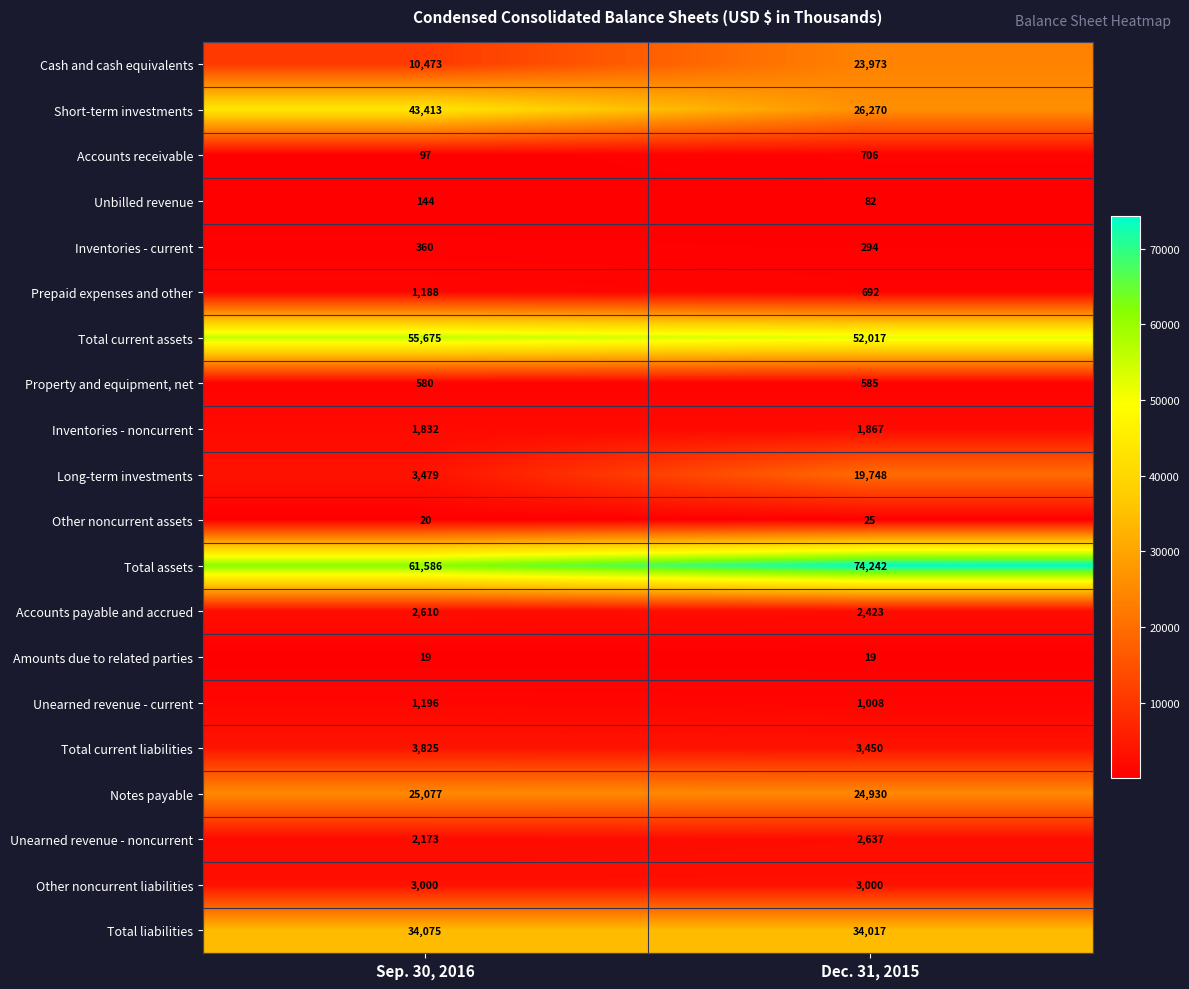

What is the total value across all series at Sep. 30, 2016?

250822